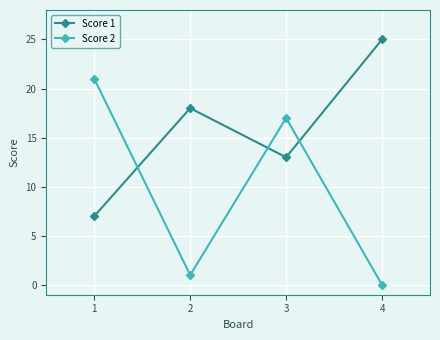

Reading left to right, transcribe all the data shown in this chart.

Score 1: 1=7	2=18	3=13	4=25
Score 2: 1=21	2=1	3=17	4=0